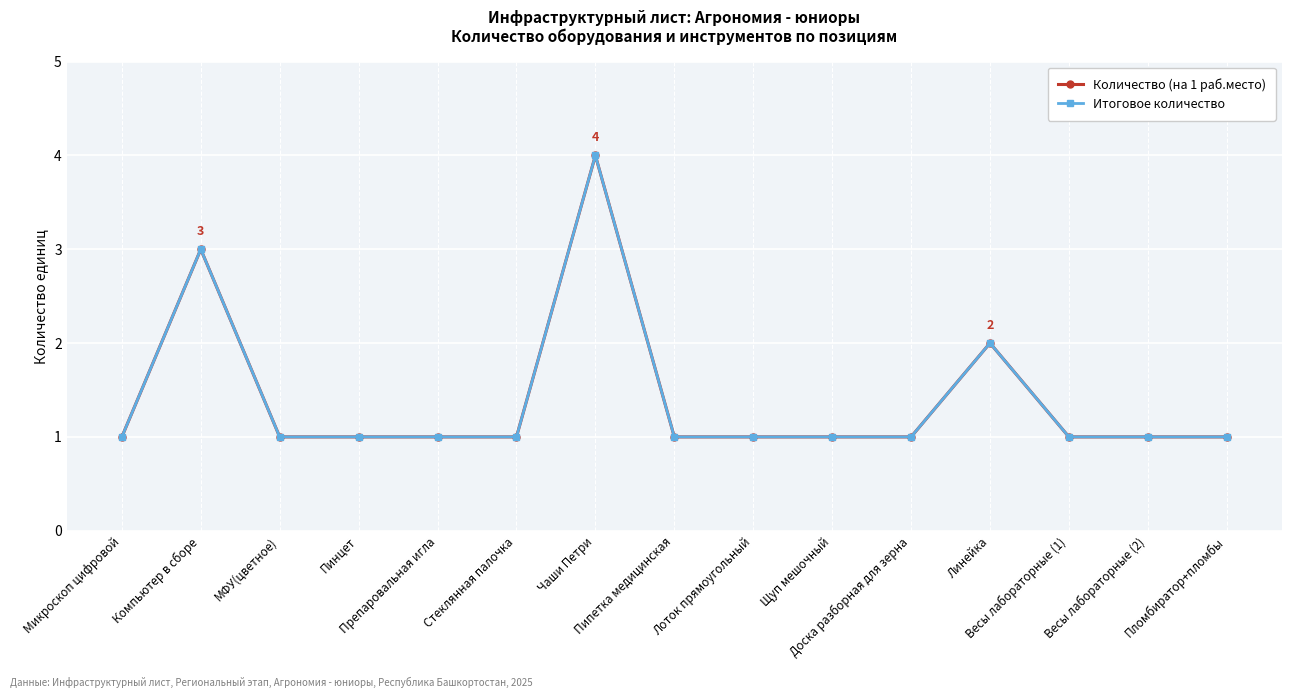

Is this an area chart (filled region under the line)?

No